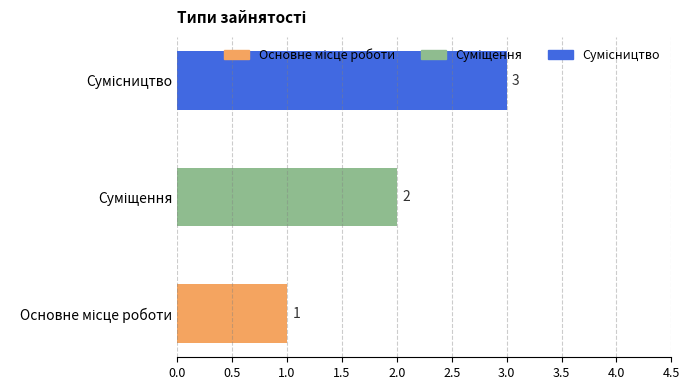

How many values are between 1 and 3?

3